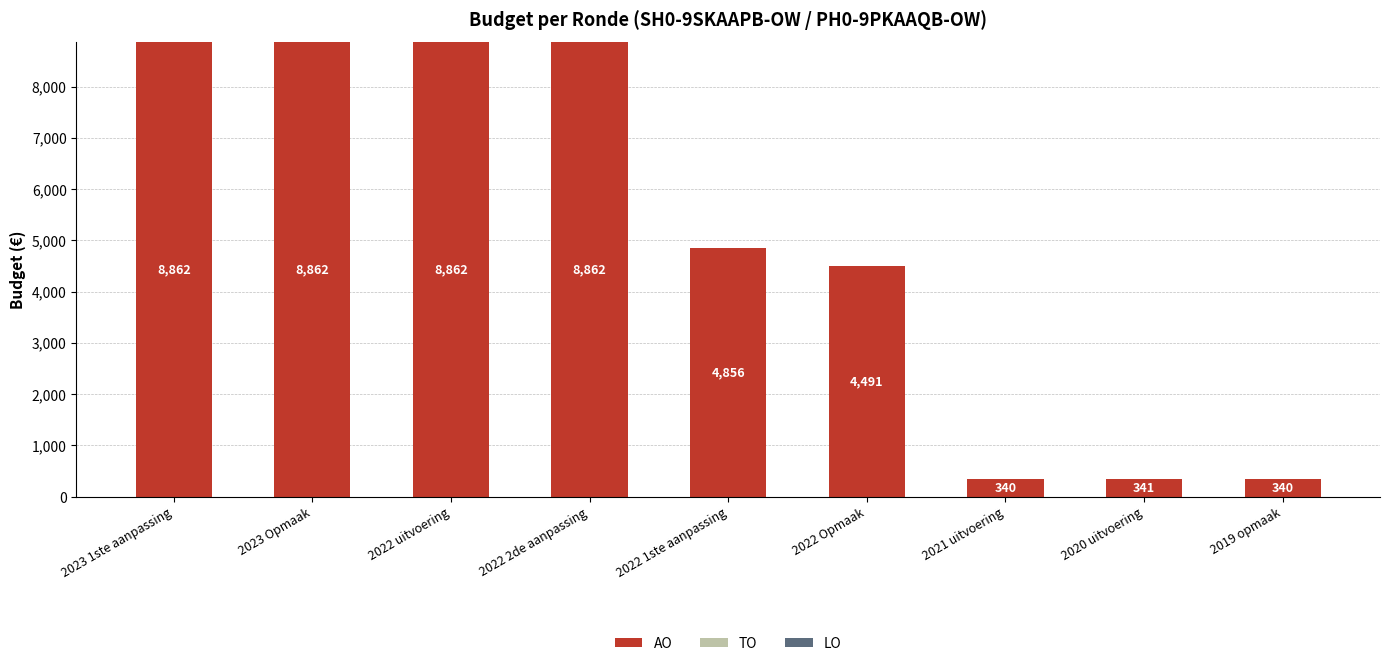

How many bars are there in total?

9